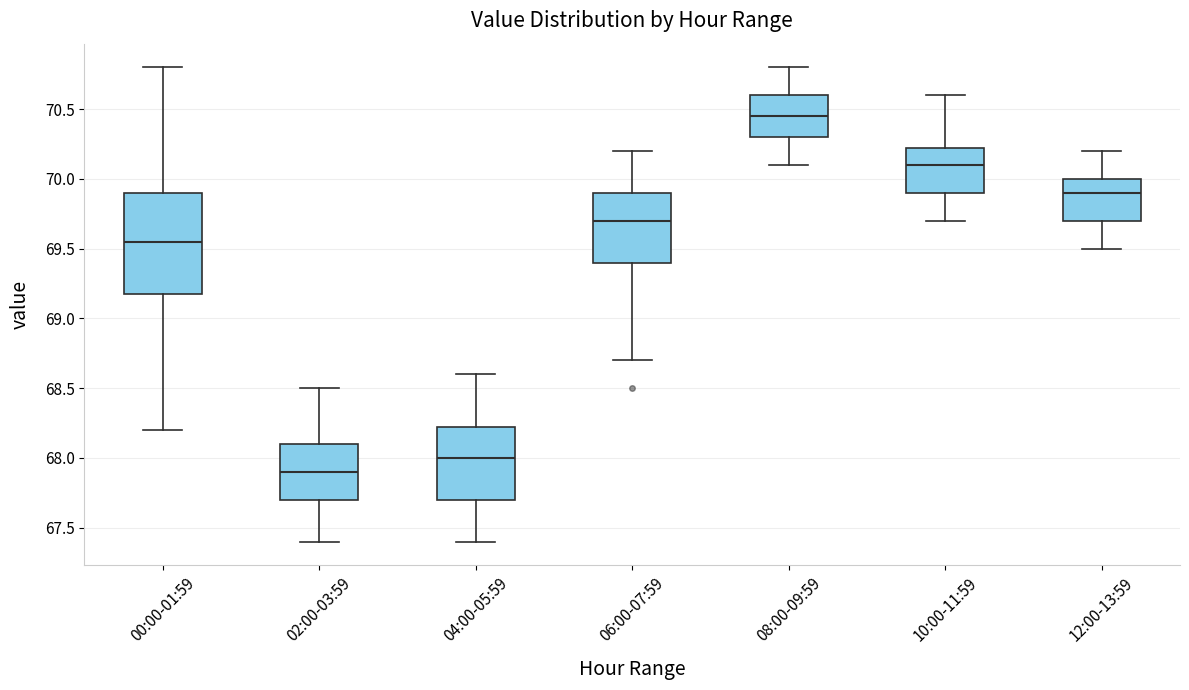

Comparing the boxes themselves (not the whiskers), which one is the tallest?

00:00-01:59